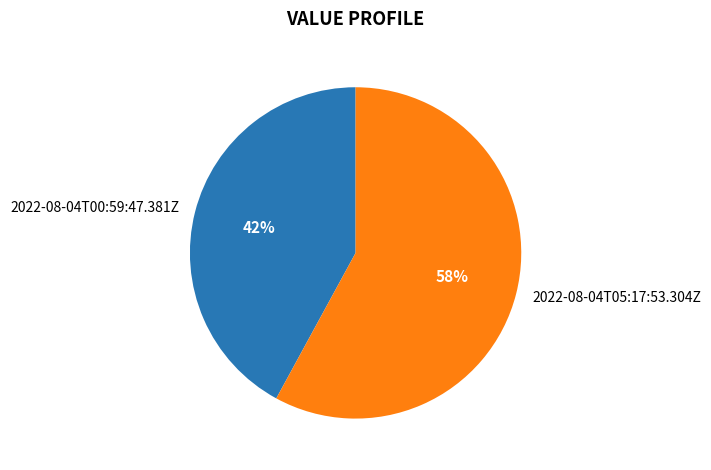

To the nearest percent, what percentage of the pie is 2022-08-04T00:59:47.381Z?

42%